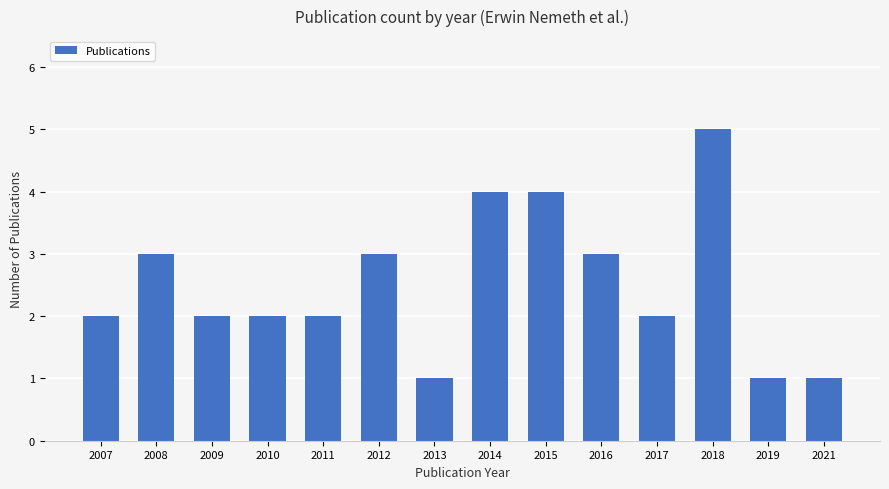

Between 2018 and 2009, which is larger?

2018